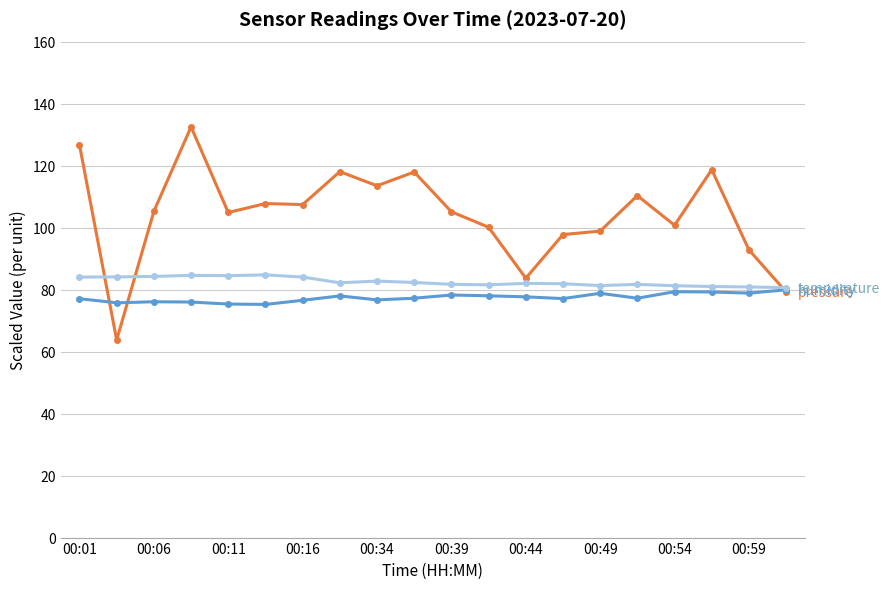

What is the smallest value displayed?

63.8